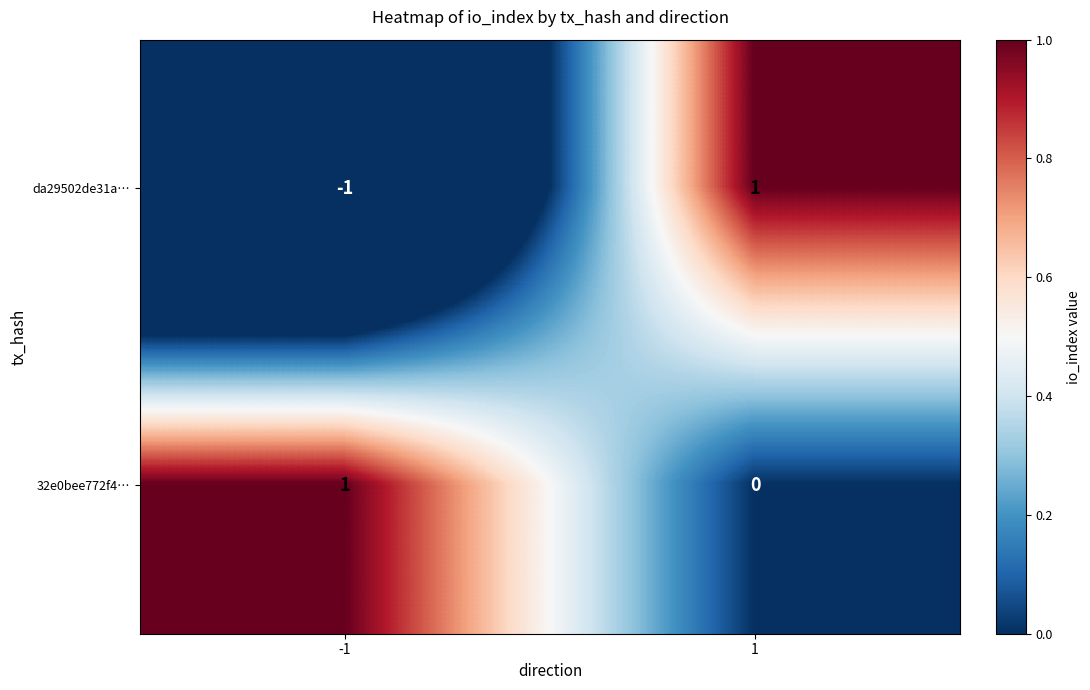

Which series has the largest total across all categories?

32e0bee772f4…